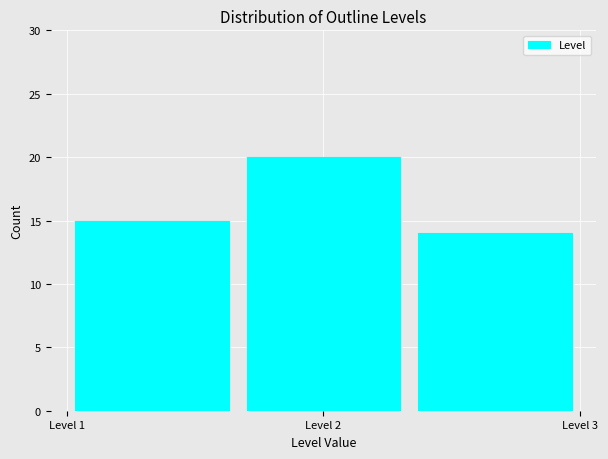

Over which range of the x-axis is the bar tallest?

1.7 to 2.3